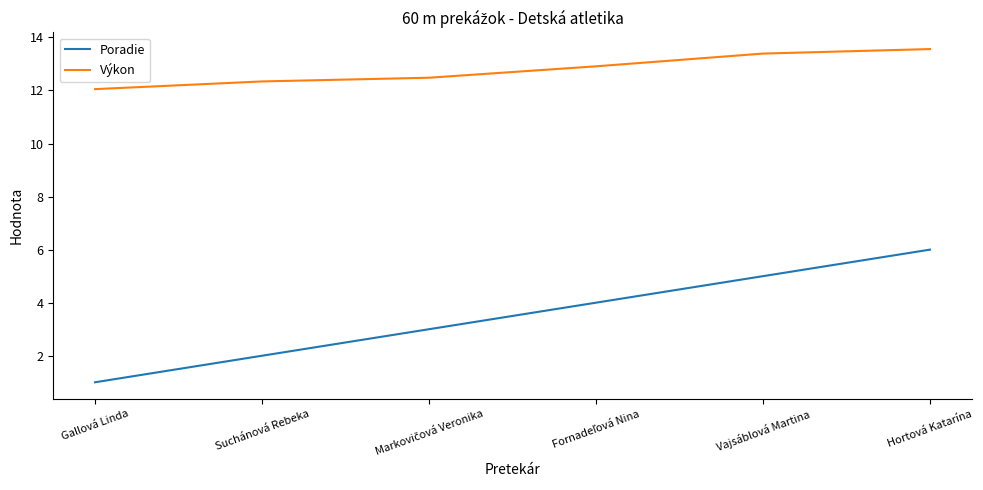

Which series changed the most between Suchánová Rebeka and Hortová Katarína?

Poradie